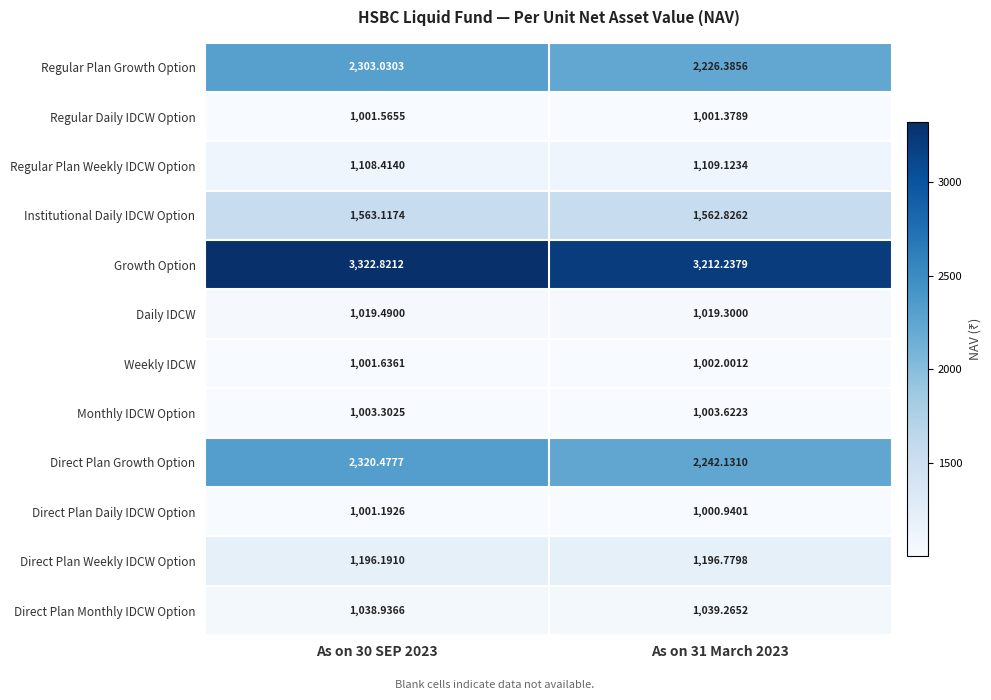

Count the number of categories in the chart.

2